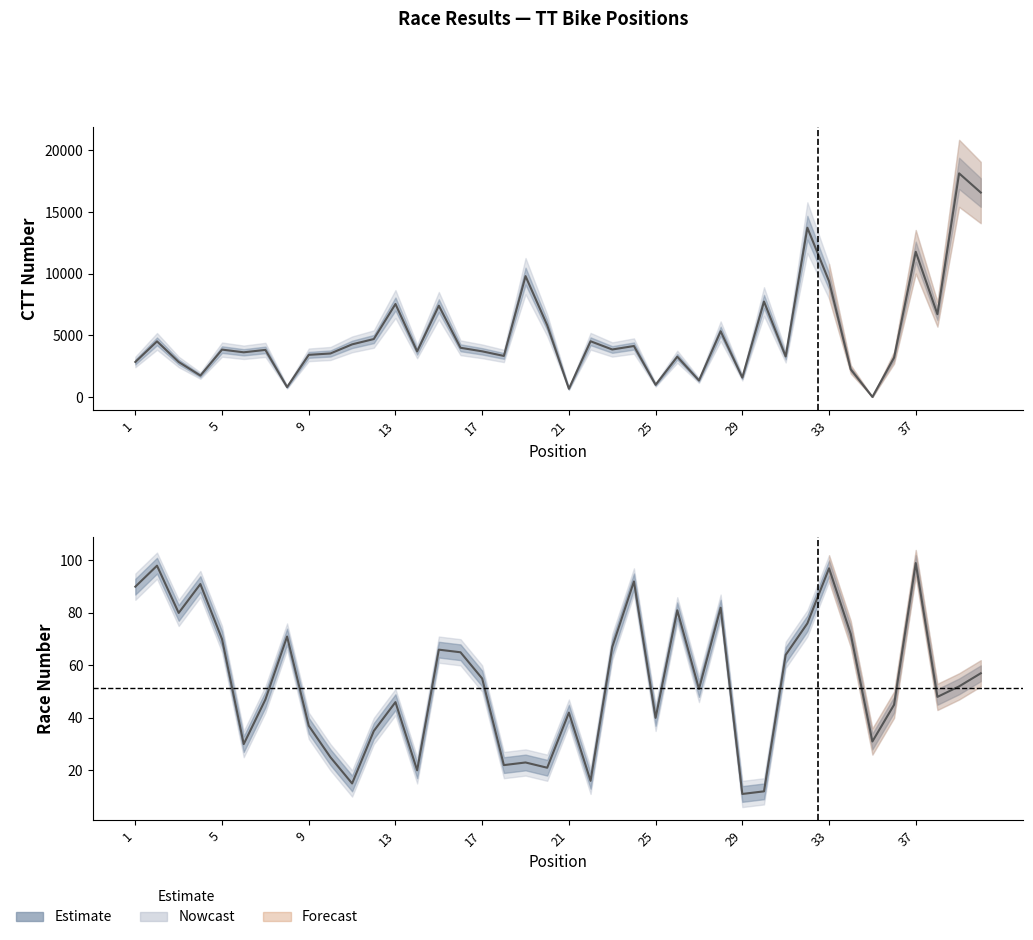

Does the chart display data point markers on the line(s)?

No